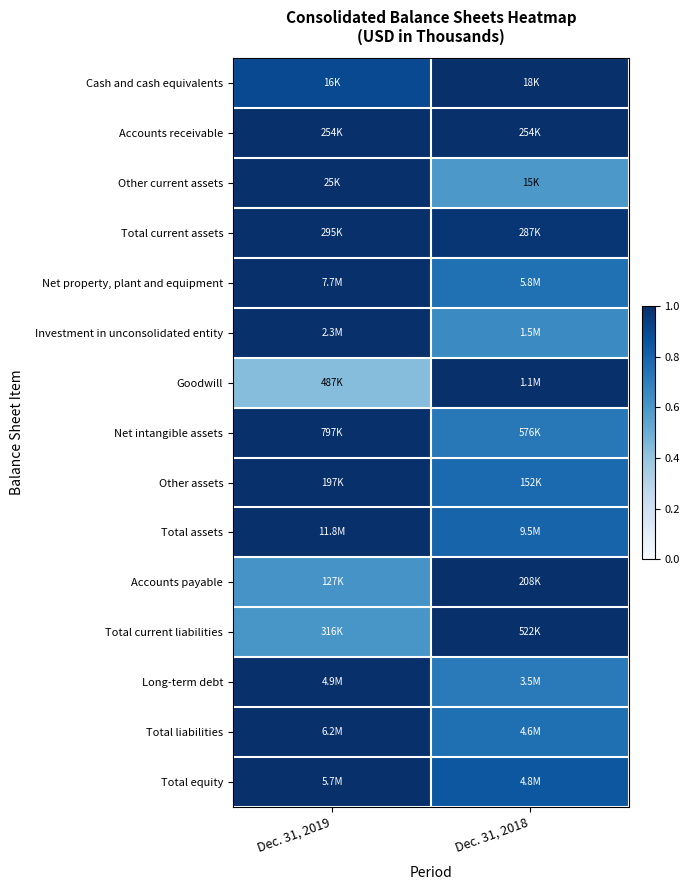

Between Dec. 31, 2018 and Dec. 31, 2019, which is larger?

Dec. 31, 2018